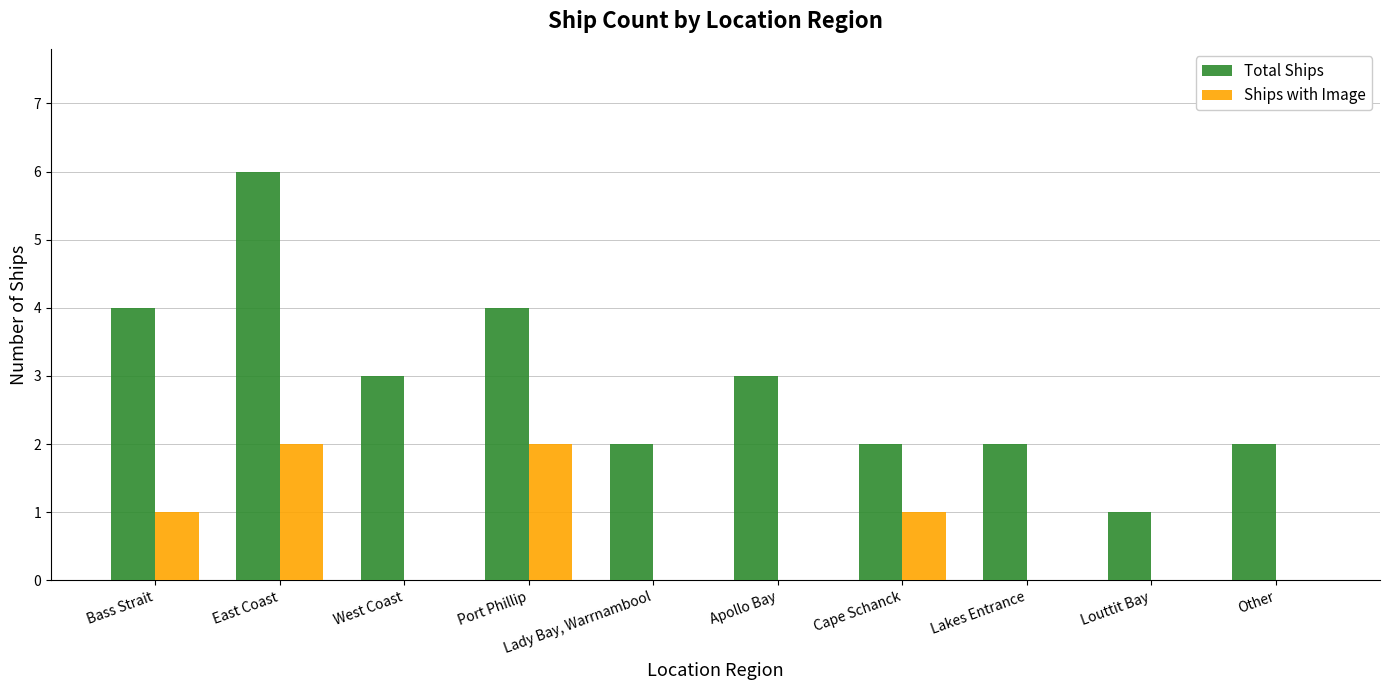

Reading left to right, extract all data points from this chart.

Total Ships: 4	6	3	4	2	3	2	2	1	2
Ships with Image: 1	2	0	2	0	0	1	0	0	0